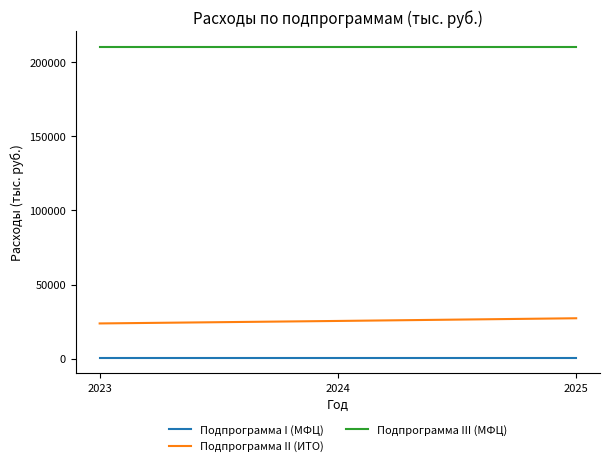

Reading left to right, what are all the values shown in this chart?

Подпрограмма I (МФЦ): 2023=799.0	2024=799.0	2025=799.0
Подпрограмма II (ИТО): 2023=23815.6	2024=25495.0	2025=27305.0
Подпрограмма III (МФЦ): 2023=210060.7	2024=210060.7	2025=210060.7